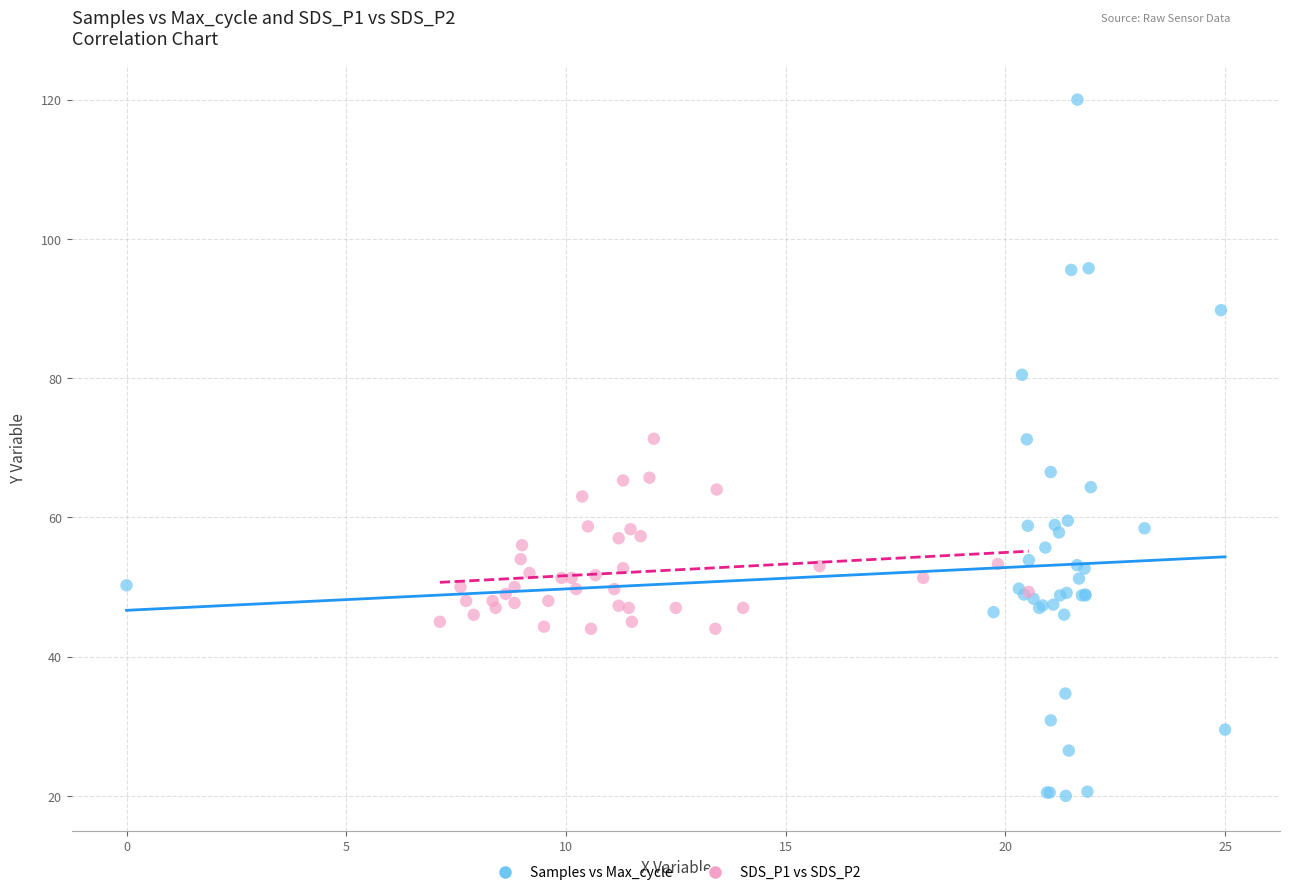

Which series contains the lowest Y value?

Samples vs Max_cycle